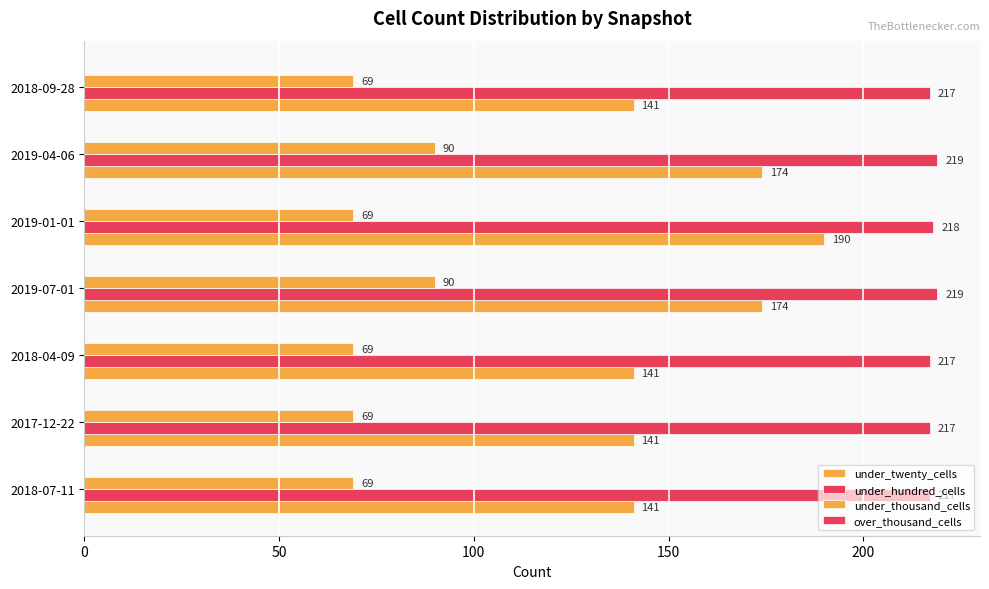

Reading left to right, transcribe all the data shown in this chart.

under_twenty_cells: 141.0	141.0	141.0	174.0	190.0	174.0	141.0
under_hundred_cells: 217.0	217.0	217.0	219.0	218.0	219.0	217.0
under_thousand_cells: 69.0	69.0	69.0	90.0	69.0	90.0	69.0
over_thousand_cells: 0.2	0.2	0.2	0.2	0.2	0.2	0.2